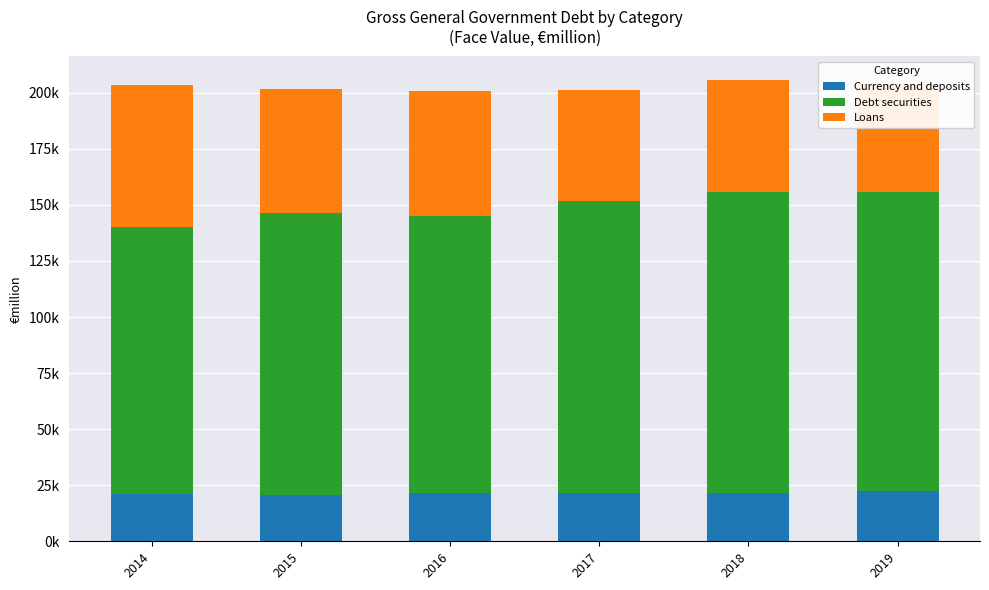

What is the greatest value displayed?

134233